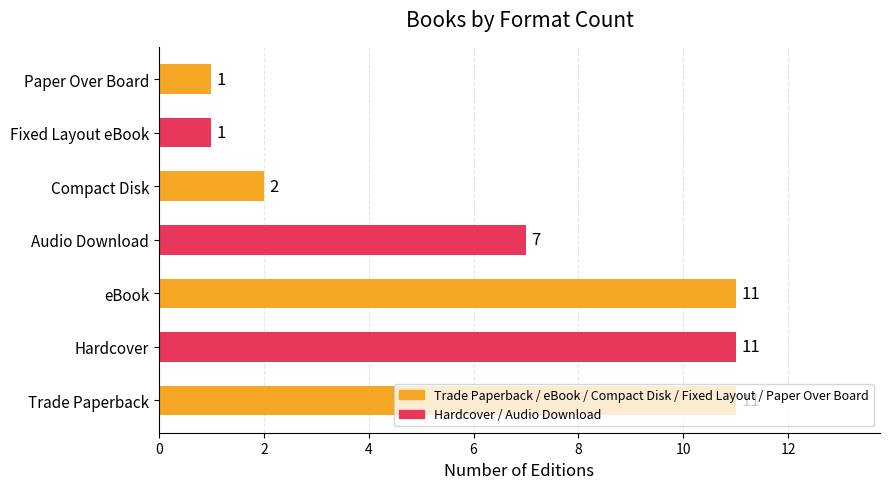

What is the difference between the maximum and minimum values?

10